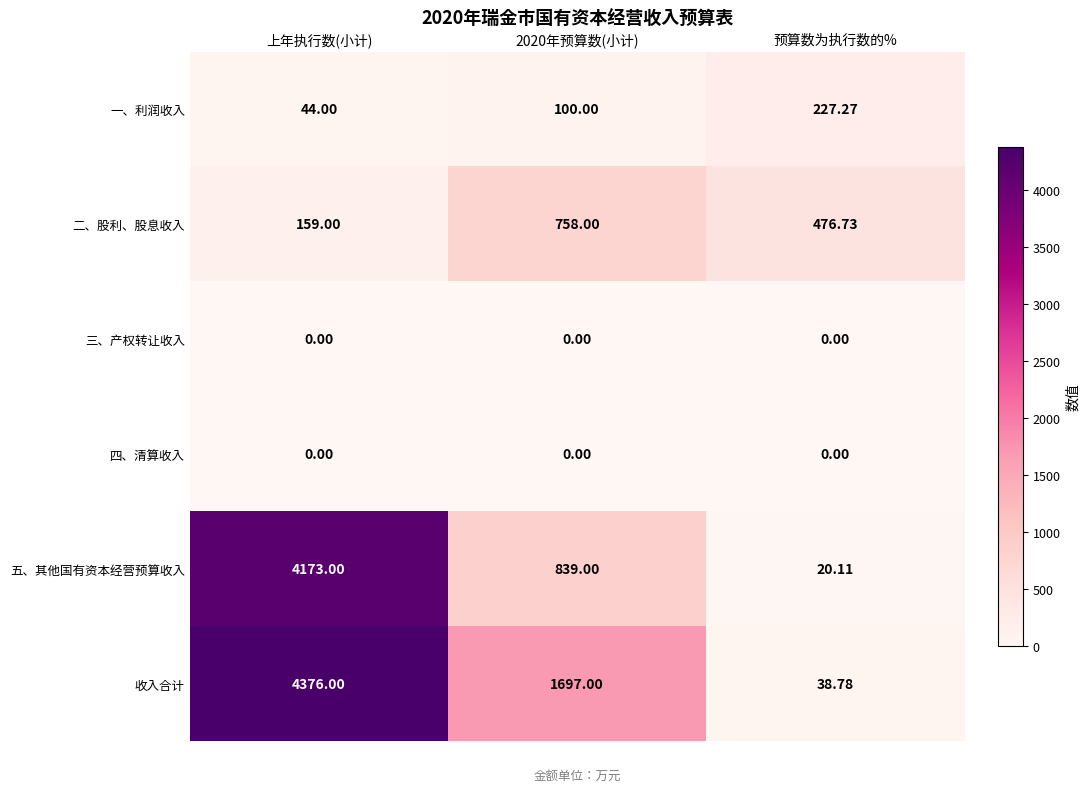

At which category does the chart reach its peak across all series?

上年执行数(小计)